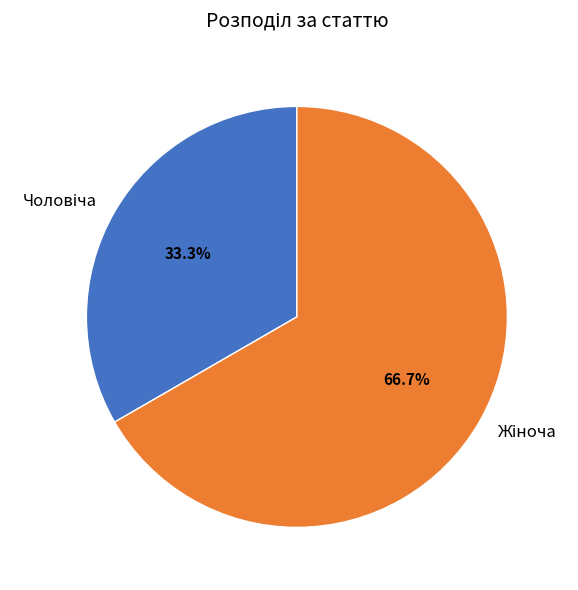

Does any single category account for the majority?

Yes